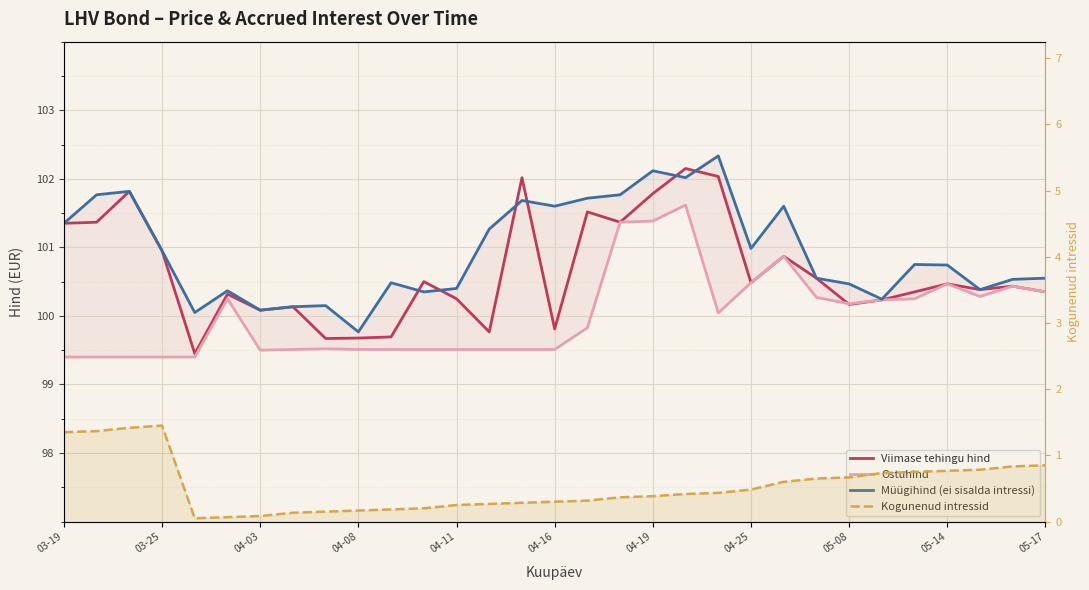

True or false: Viimase tehingu hind has more than 2 points higher than both neighbors.

True